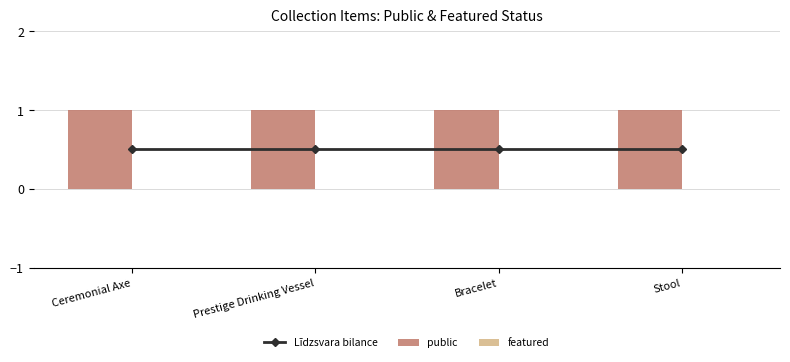

At which label does featured reach its minimum?

Ceremonial Axe